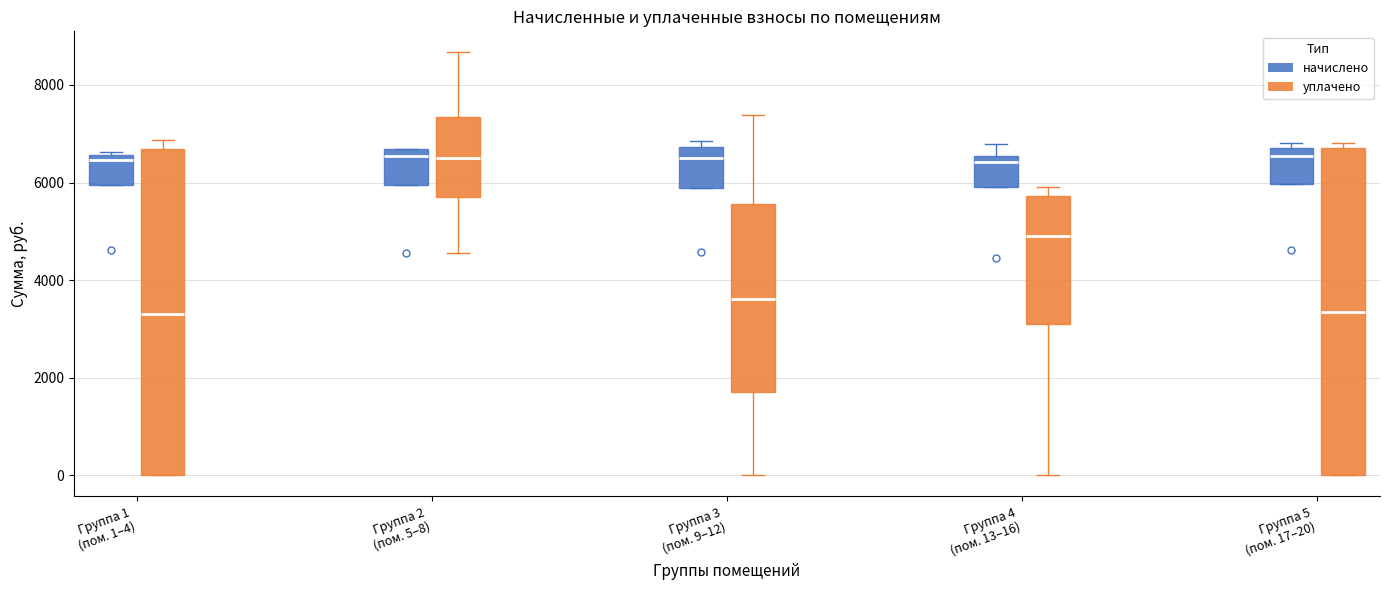

Reading left to right, transcribe this box plot: for each box, give where its median line is, the range the box spans, and where its two whiskers end, as read against the y-axis. The values are not printed on the chart, so give them approximately, as read against the axis.

Группа 1 (пом. 1–4) (начислено): median 6400, box 6000 to 6600, whiskers 6000 to 6600
Группа 1 (пом. 1–4) (уплачено): median 3400, box 0 to 6600, whiskers 0 to 6800
Группа 2 (пом. 5–8) (начислено): median 6600 (just below the box's upper edge), box 6000 to 6600, whiskers 6000 to 6600
Группа 2 (пом. 5–8) (уплачено): median 6400, box 5800 to 7400, whiskers 4600 to 8600
Группа 3 (пом. 9–12) (начислено): median 6600, box 5800 to 6800, whiskers 5800 to 6800 (just above the box's upper edge)
Группа 3 (пом. 9–12) (уплачено): median 3600, box 1800 to 5600, whiskers 0 to 7400
Группа 4 (пом. 13–16) (начислено): median 6400, box 6000 to 6600, whiskers 6000 to 6800
Группа 4 (пом. 13–16) (уплачено): median 4800, box 3000 to 5800, whiskers 0 to 6000
Группа 5 (пом. 17–20) (начислено): median 6600, box 6000 to 6800, whiskers 6000 to 6800 (just above the box's upper edge)
Группа 5 (пом. 17–20) (уплачено): median 3400, box 0 to 6800, whiskers 0 to 6800 (just above the box's upper edge)